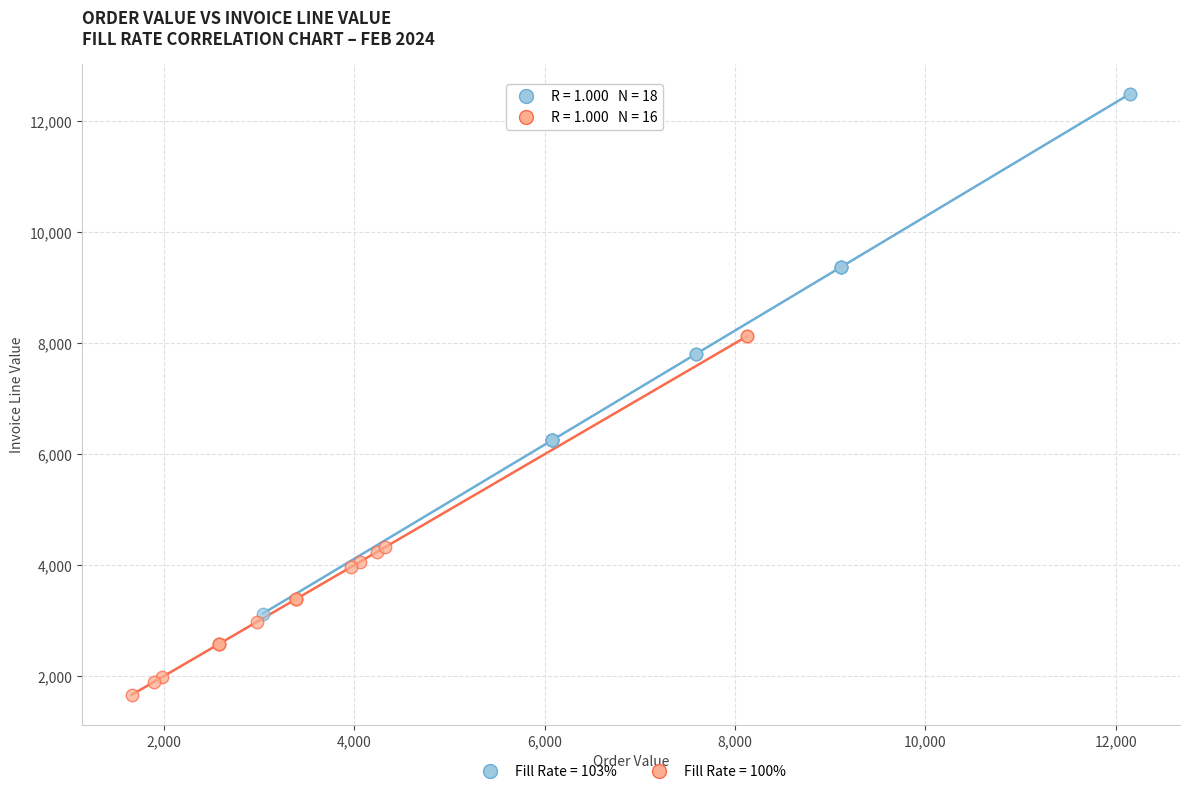

Which series reaches the minimum Y coordinate?

Fill Rate = 100%